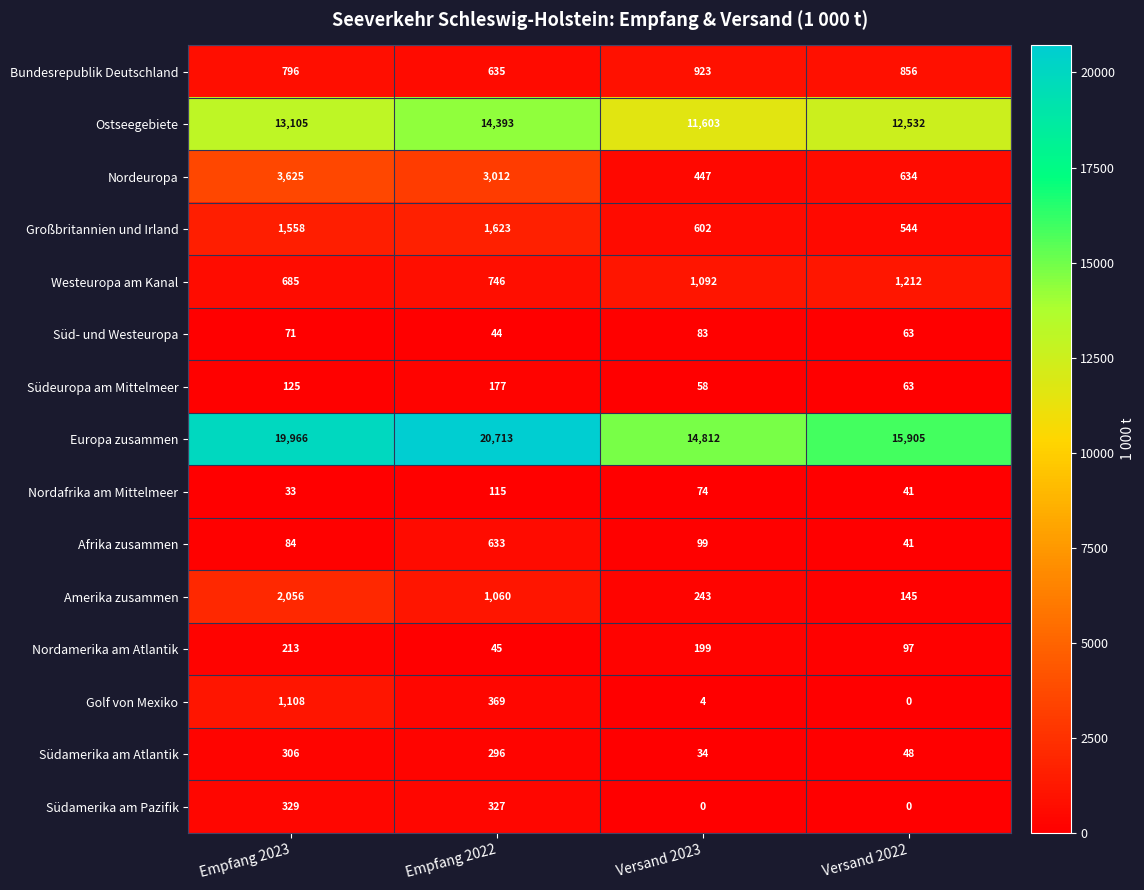

What is the sum of all Nordeuropa values?

7718